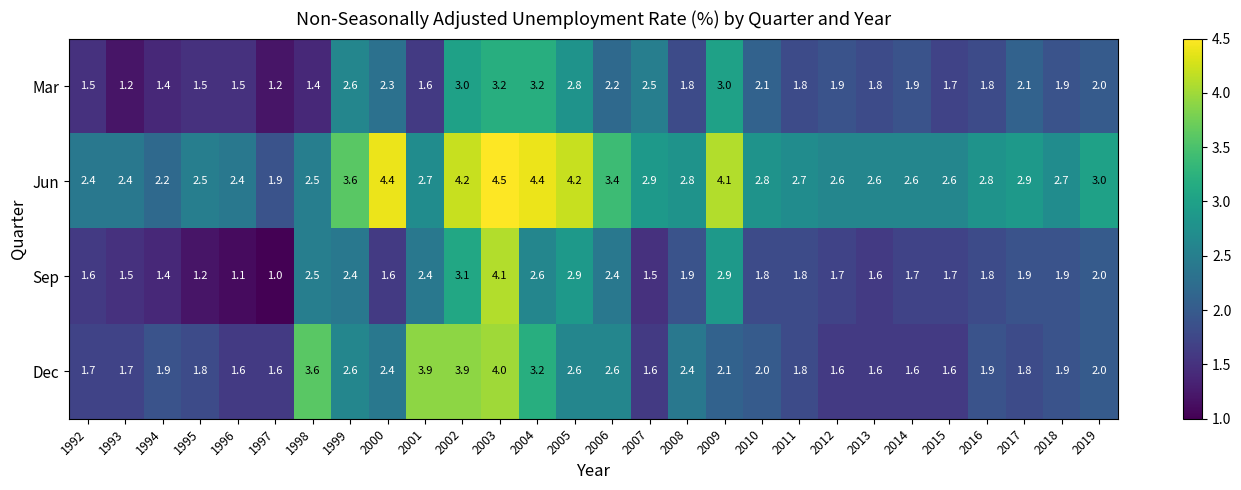

The Sep series shows 1.6 at 2005. True or false?

False